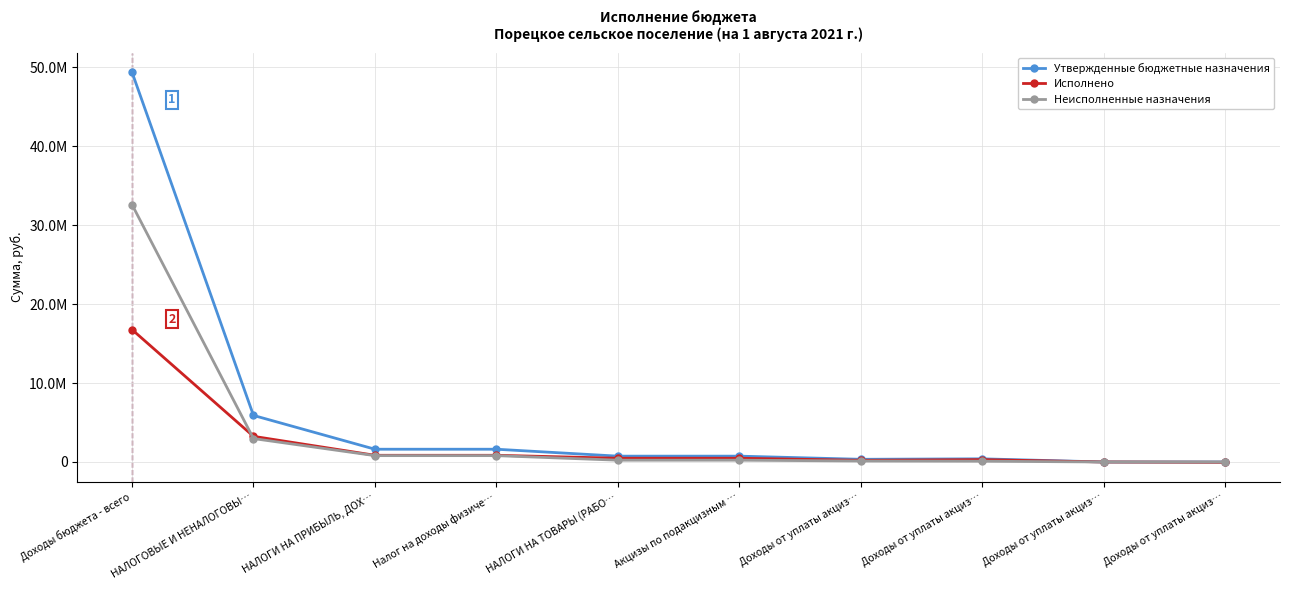

Does the chart have visible grid lines?

Yes